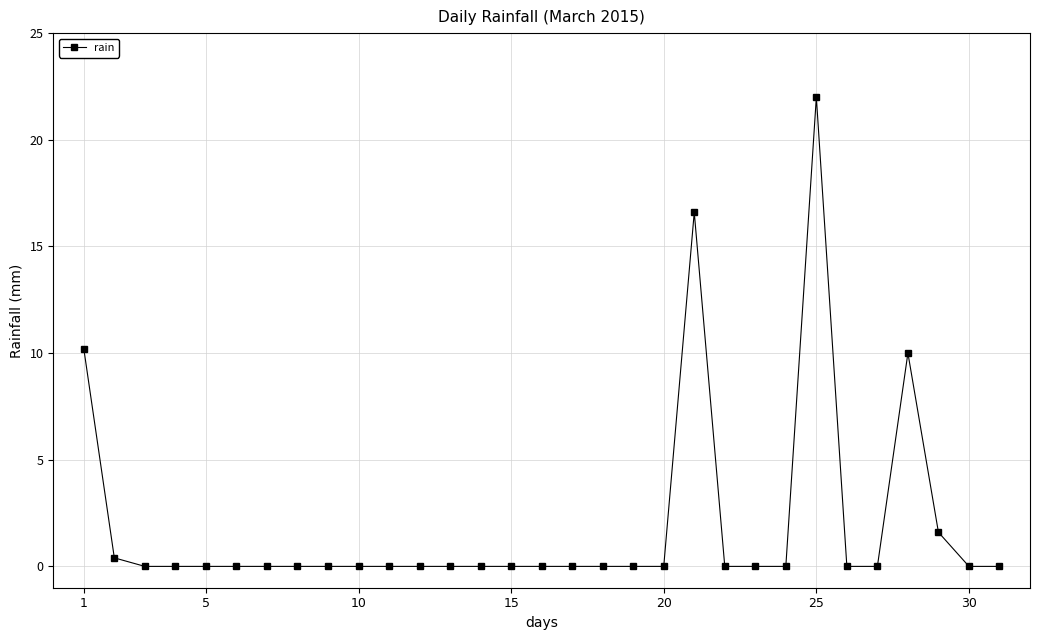

What is the maximum value shown in the chart?

22.0